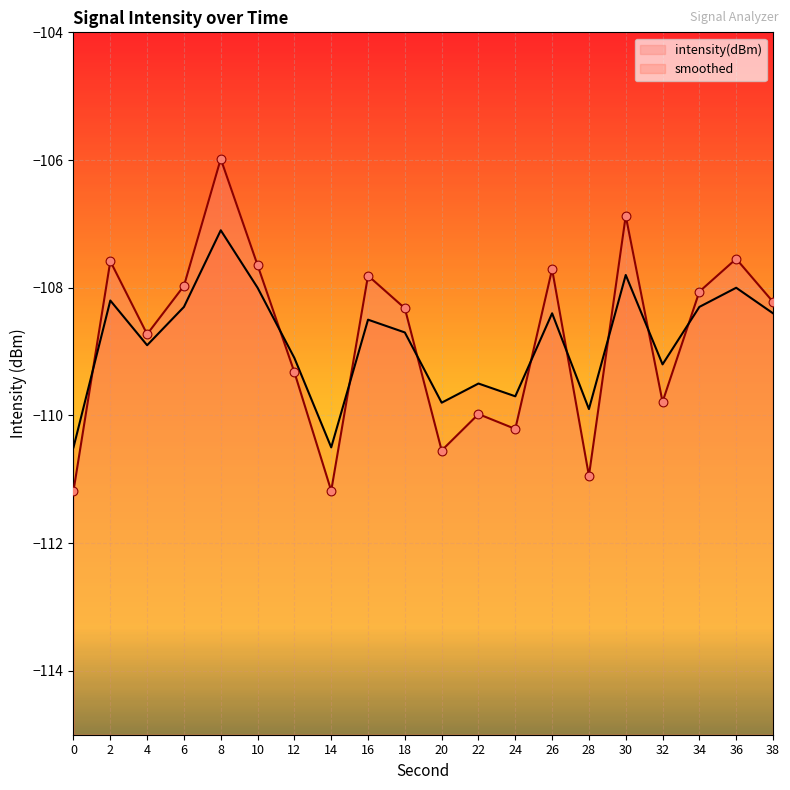

Which series contains the highest Y value?

intensity(dBm)